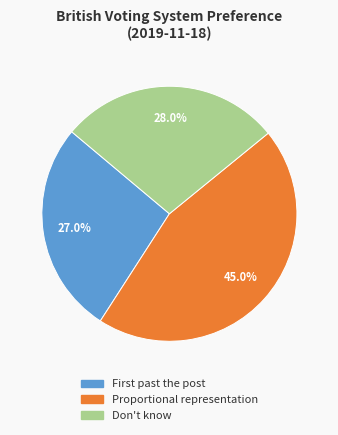

To the nearest percent, what percentage of the pie is Proportional representation?

45%